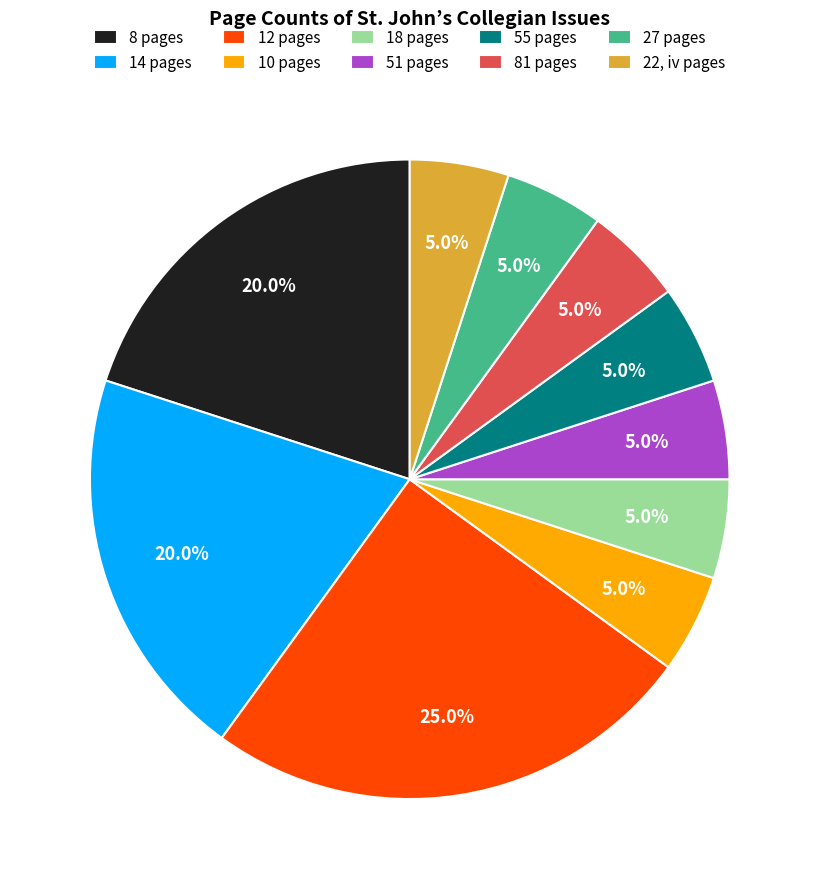

Is it true that 27 pages is 5% of the pie?

True